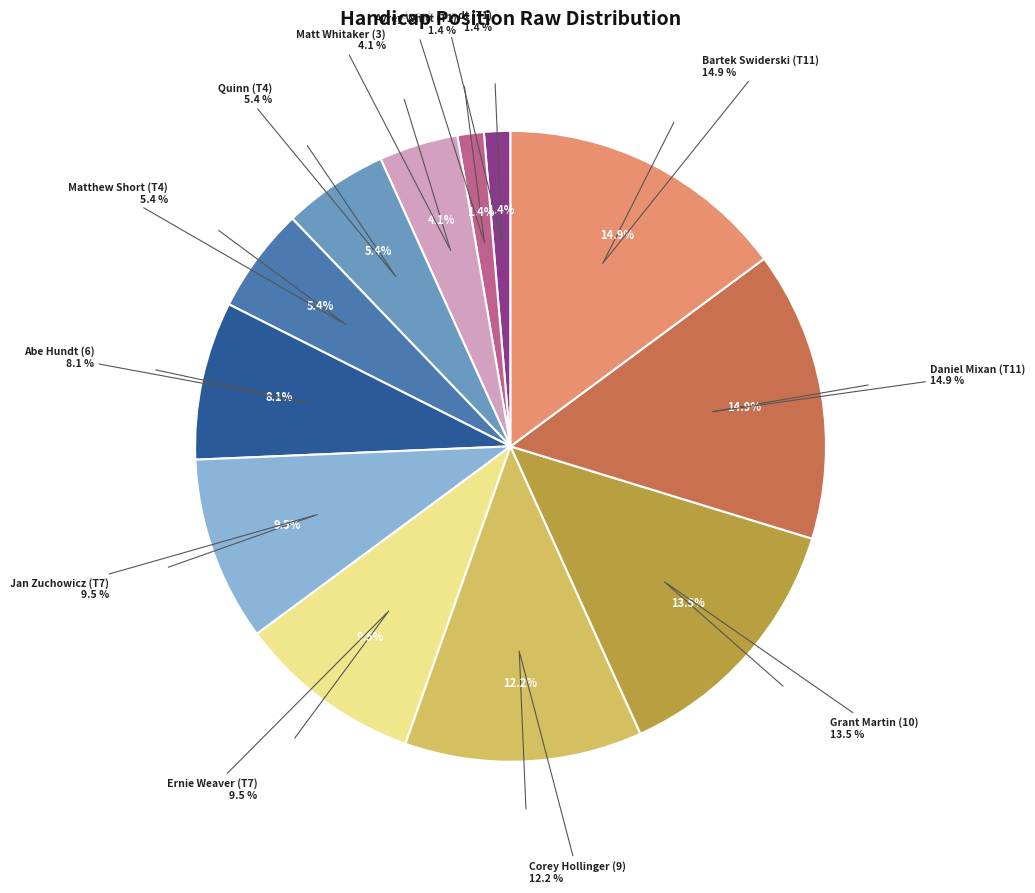

What is the change in value from Matthew Short (T4) to Abe Hundt (6)?

+2